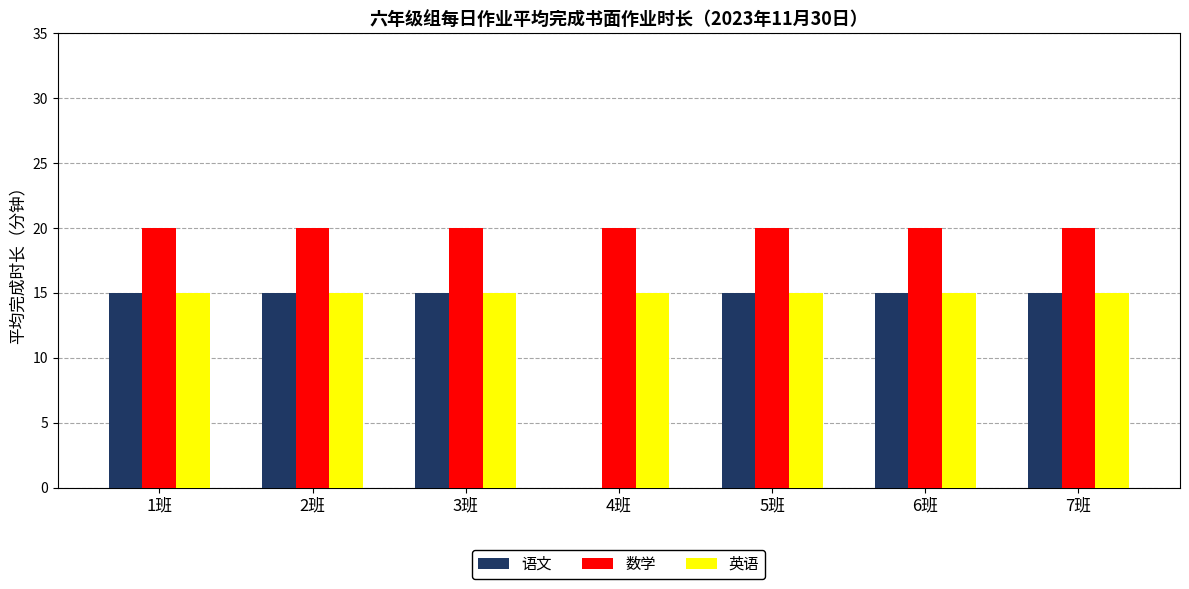

The value of 数学 at 1班 is 10. True or false?

False